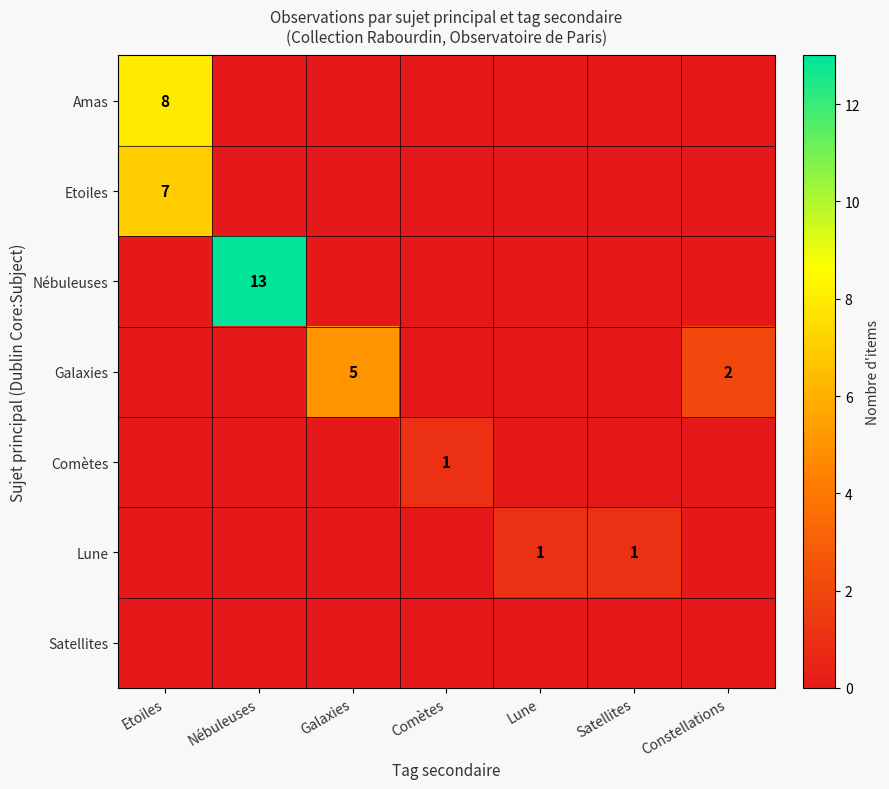

Between Etoiles and Lune, which series saw the biggest shift?

Amas